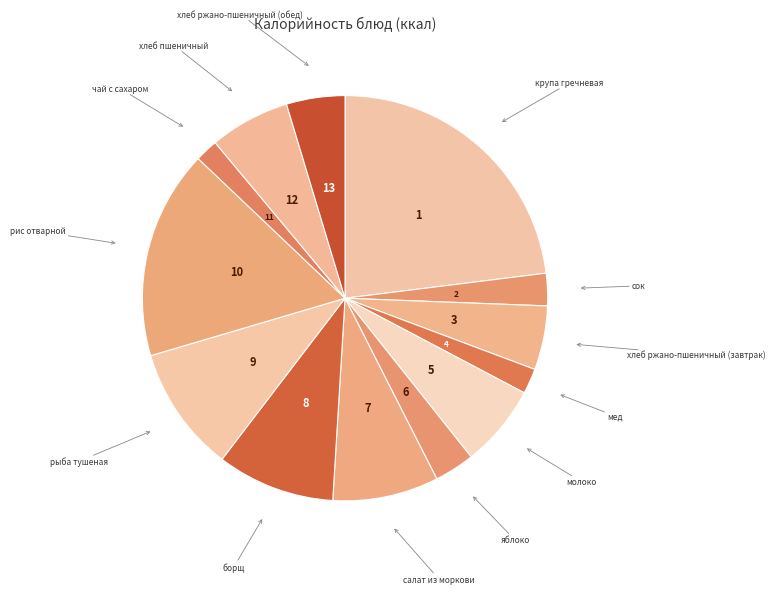

What is the ratio of the value at хлеб ржано-пшеничный (завтрак) to the value at сок?

2.0